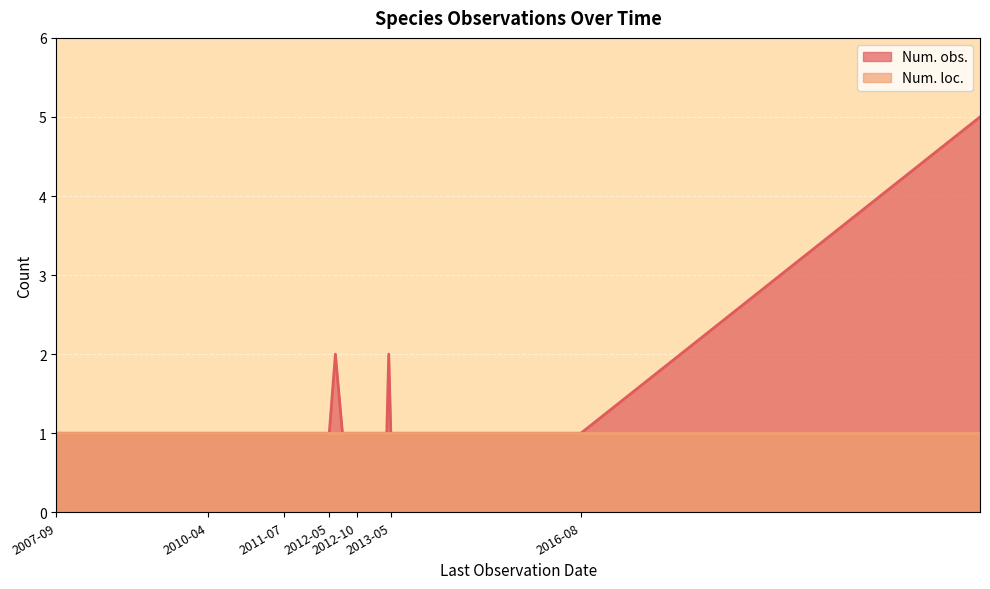

What is the approximate value of Num. loc. at 2012-10-21?

1